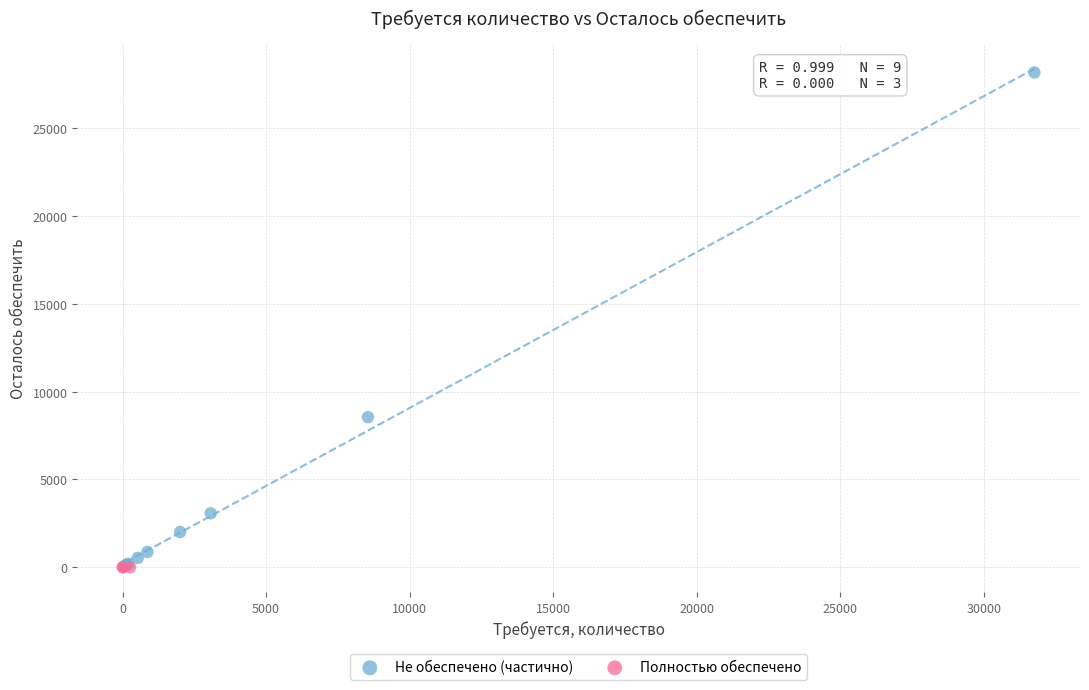

Which series reaches the maximum Y coordinate?

Не обеспечено (частично)